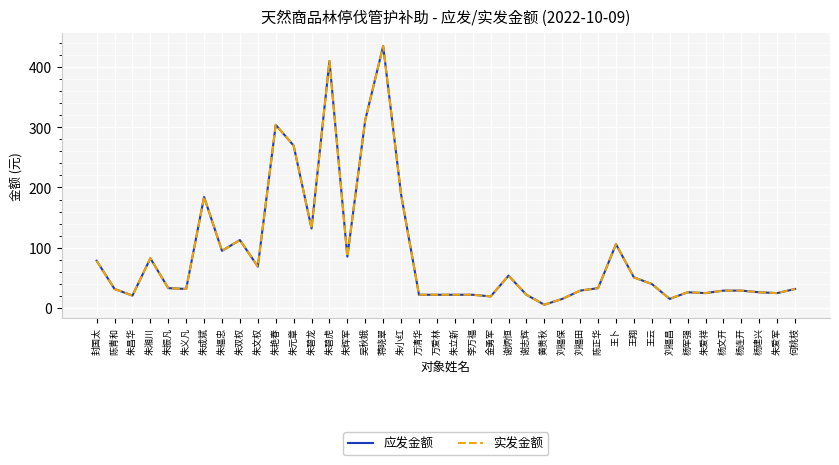

At which category is the sum across all series the highest?

蒋晓翠